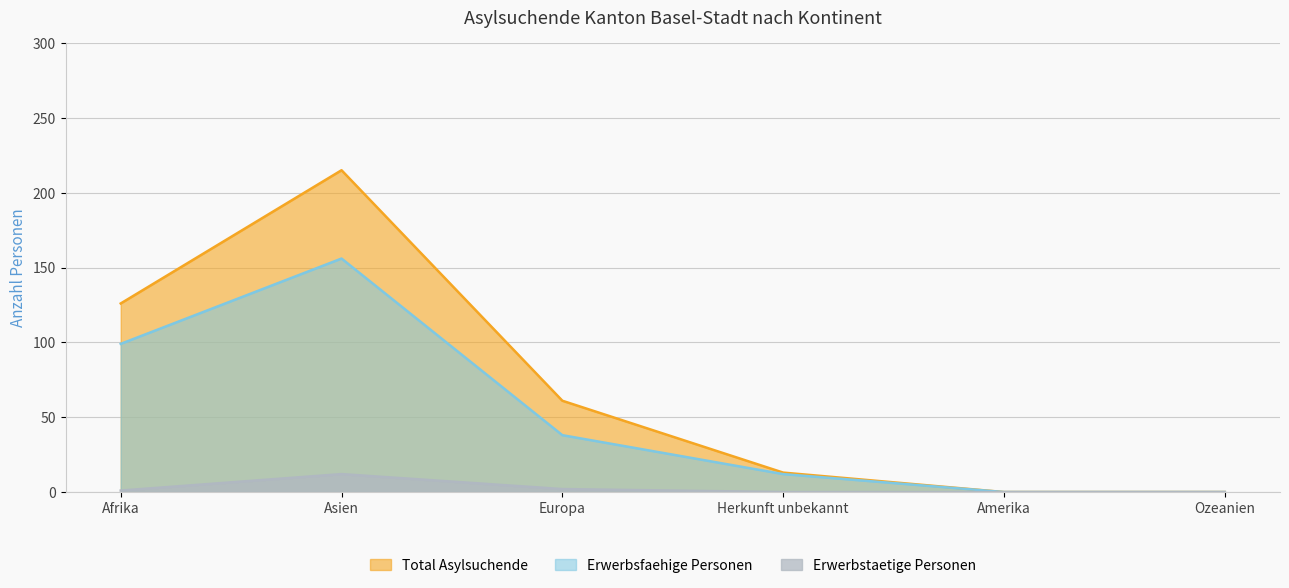

The Erwerbstaetige Personen series shows 2 at Afrika. True or false?

False